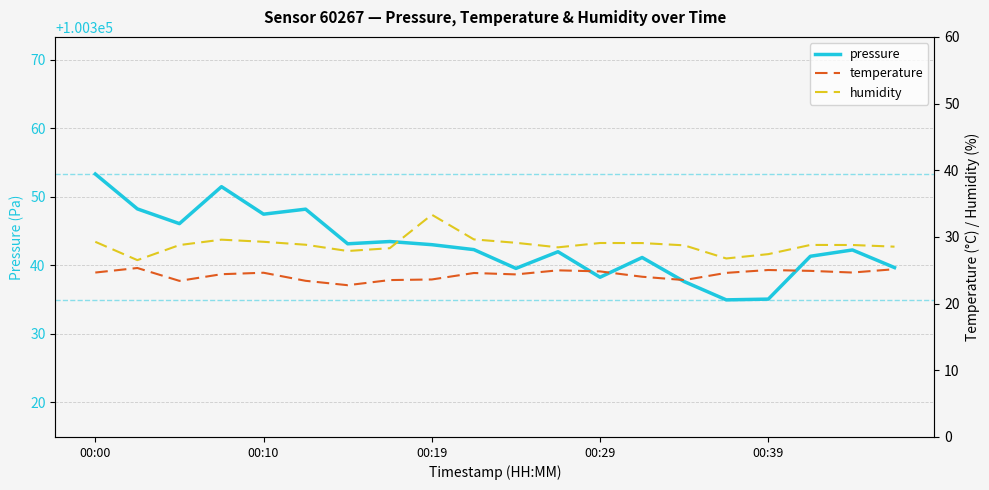

What is the total value across all series at 15?

100386.3